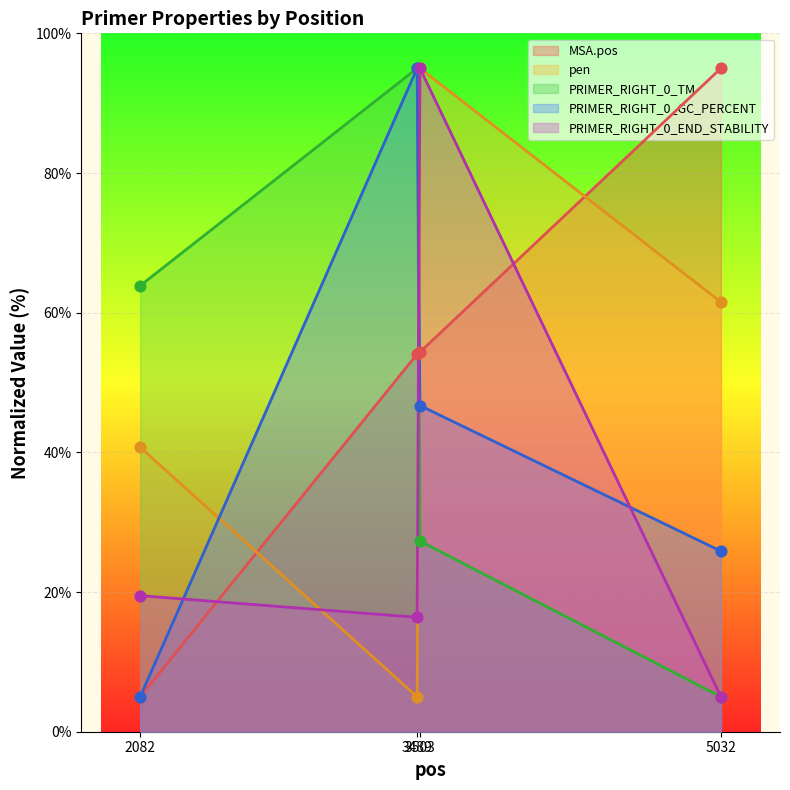

At how many categories does at least one series exceed 90?

3